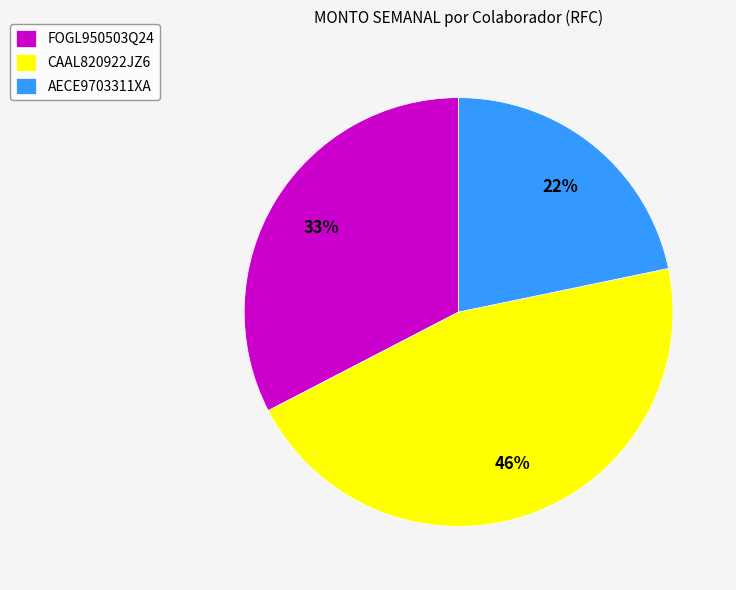

Combined, do FOGL950503Q24 and AECE9703311XA account for over 50%?

Yes